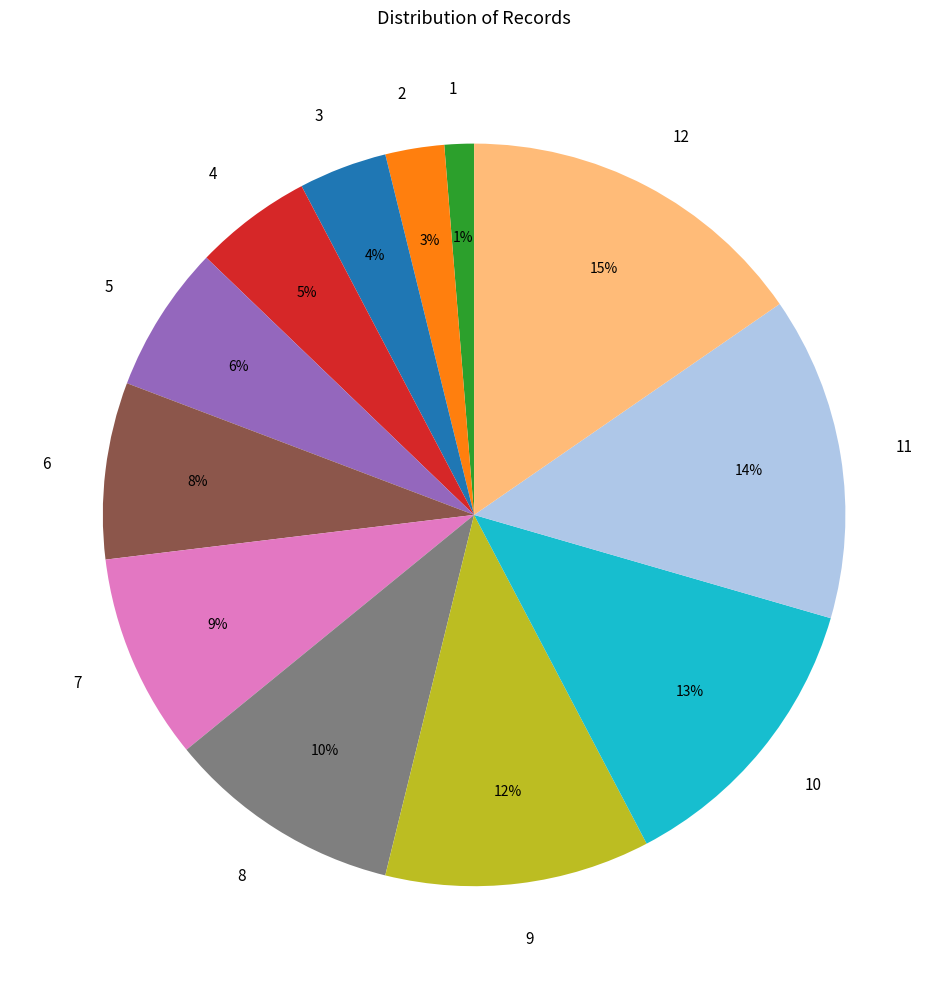

How many slices are in this pie chart?

12